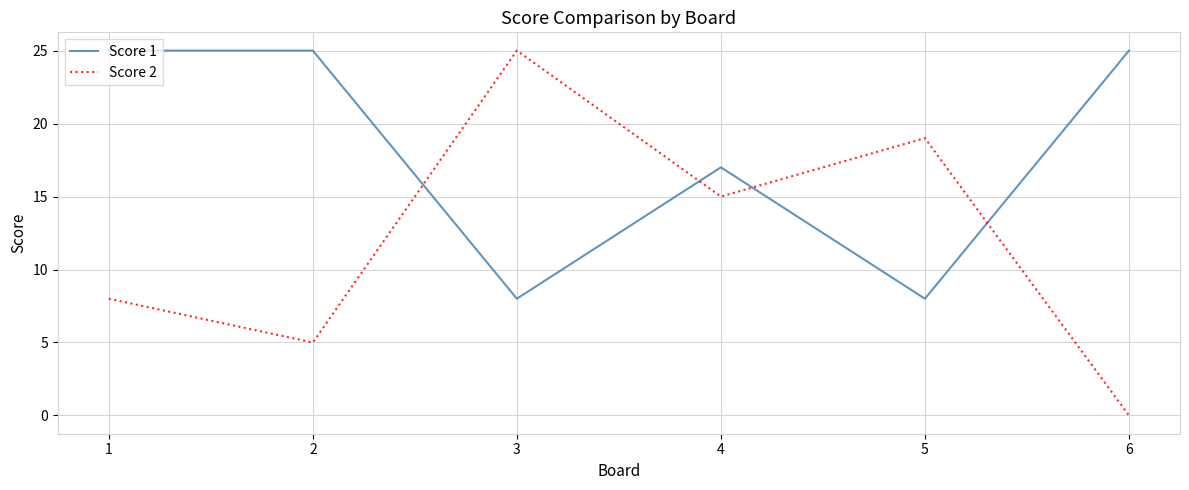

What is the maximum value shown in the chart?

25